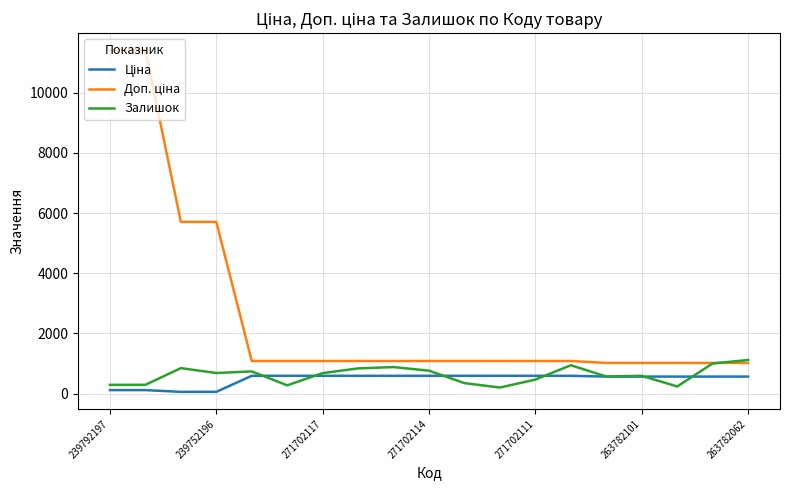

What is the maximum value shown in the chart?

11410.0